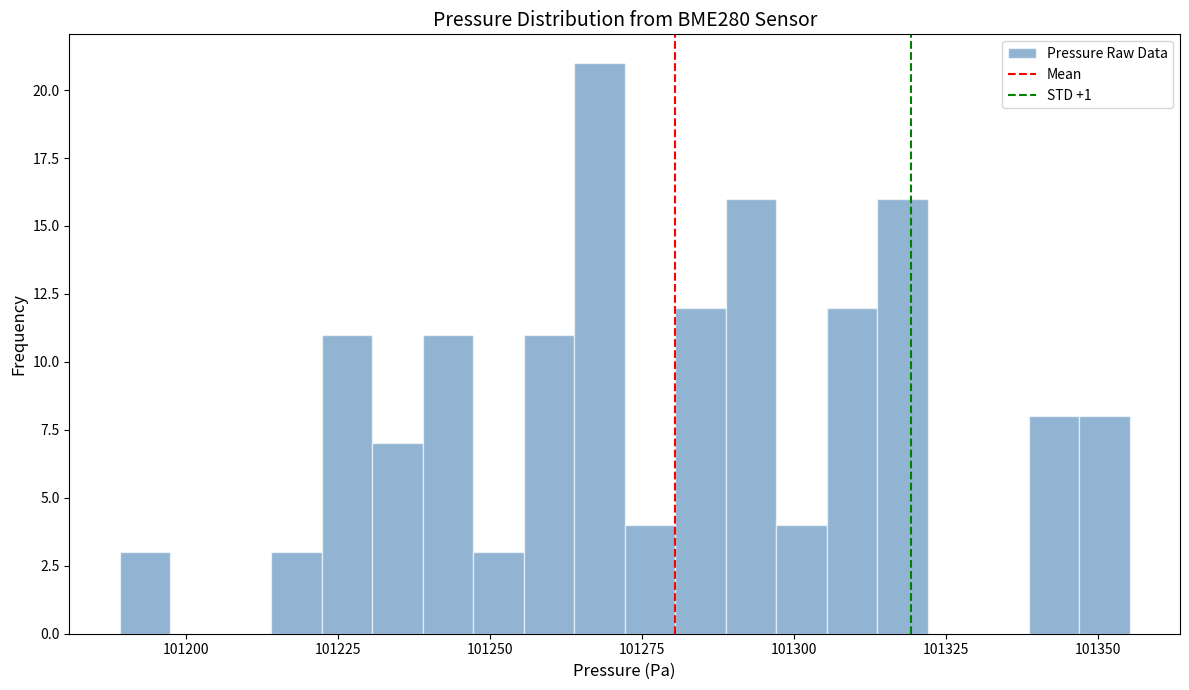

Read against the x-axis, roughly where is the centre of the tallest bar?

101270